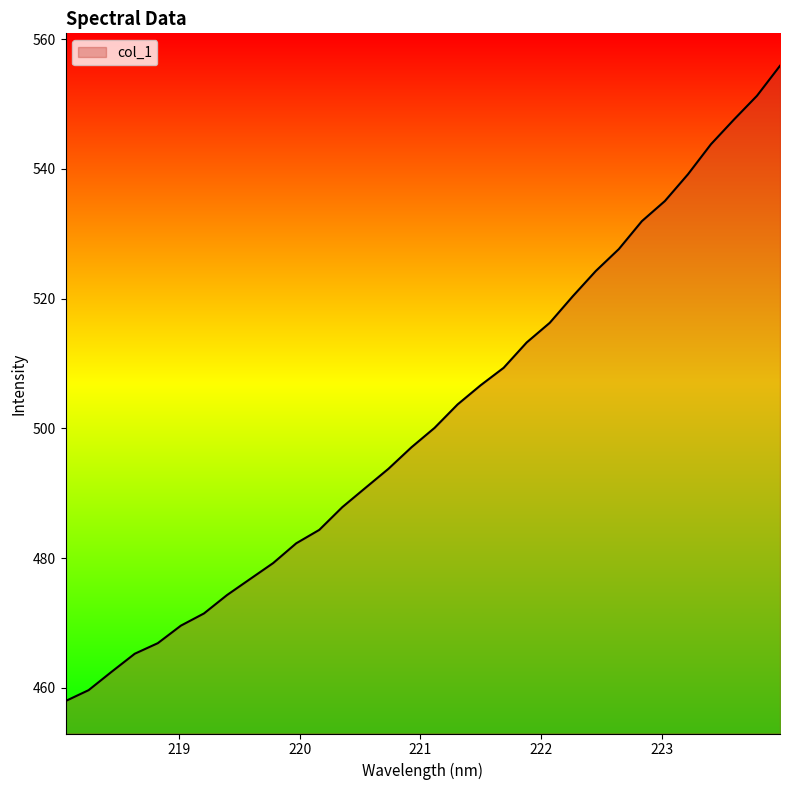

What is the difference between the maximum and minimum values?

97.9